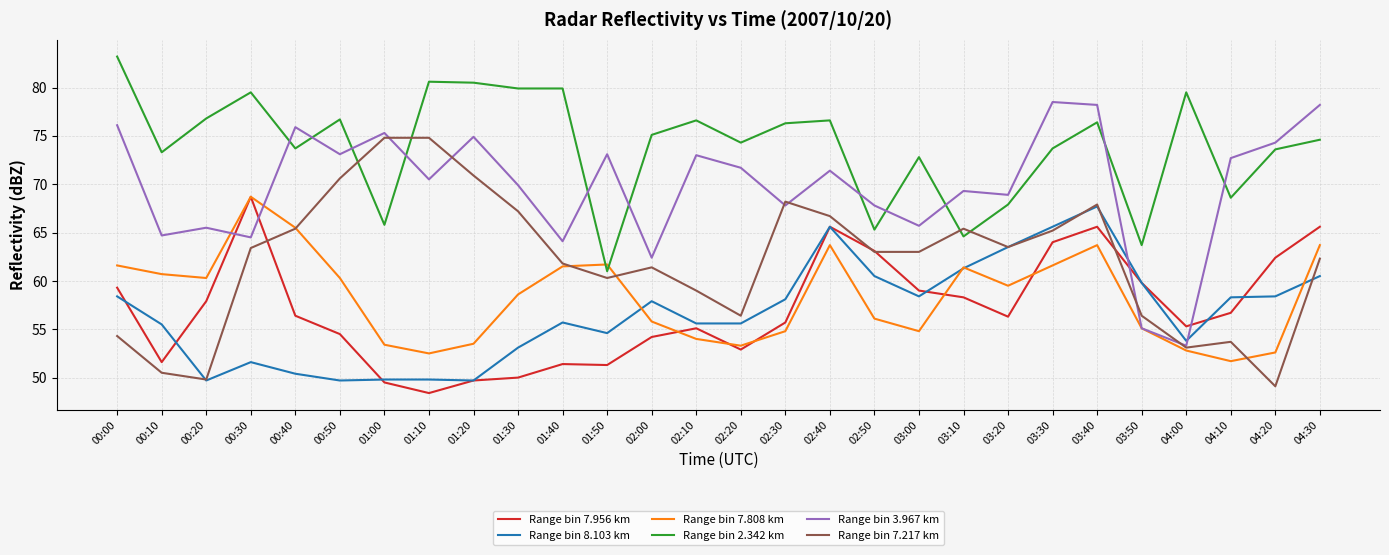

What position from the right is 00:00?

28